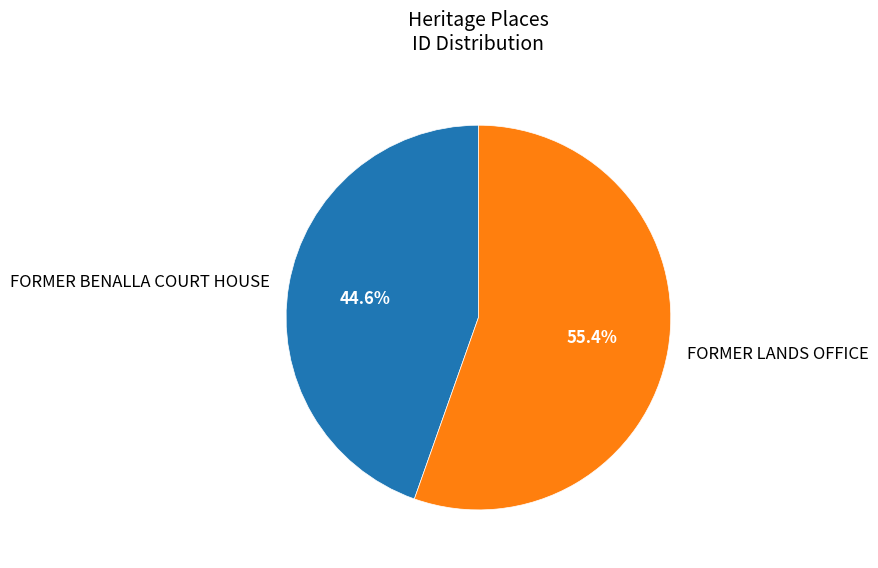

What percentage is the FORMER BENALLA COURT HOUSE slice, to the nearest percent?

45%